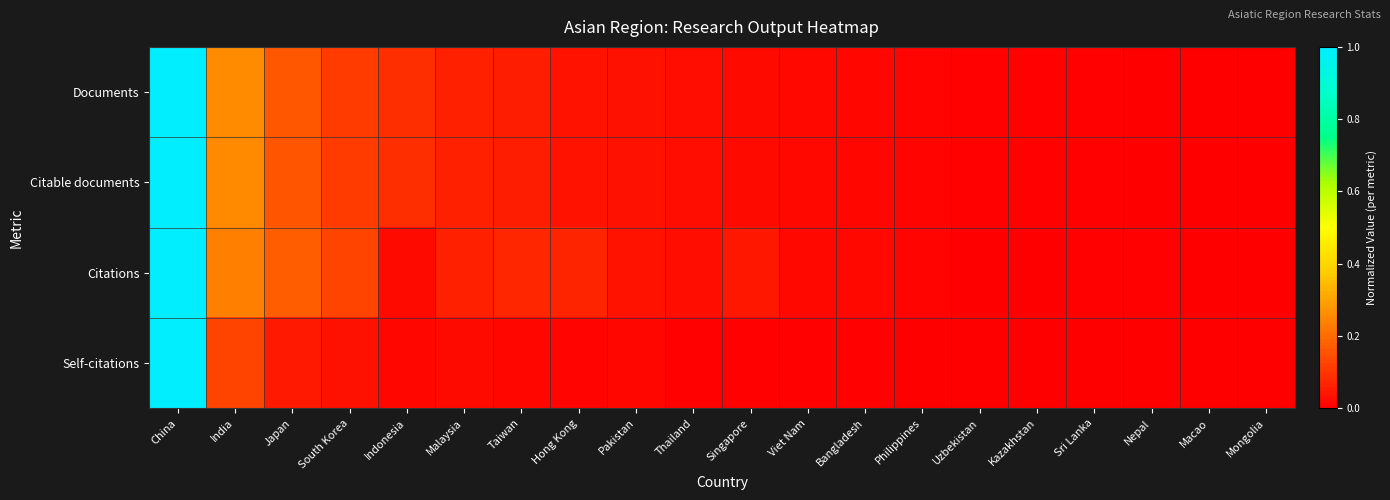

Which label corresponds to the largest value in the chart?

China